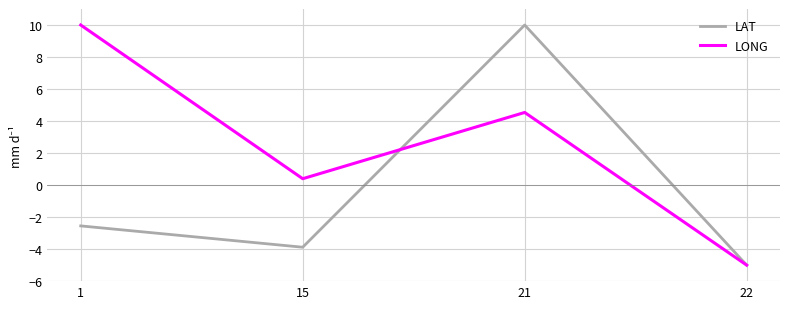

List the series in order of their overall mean, highest first.

LONG, LAT